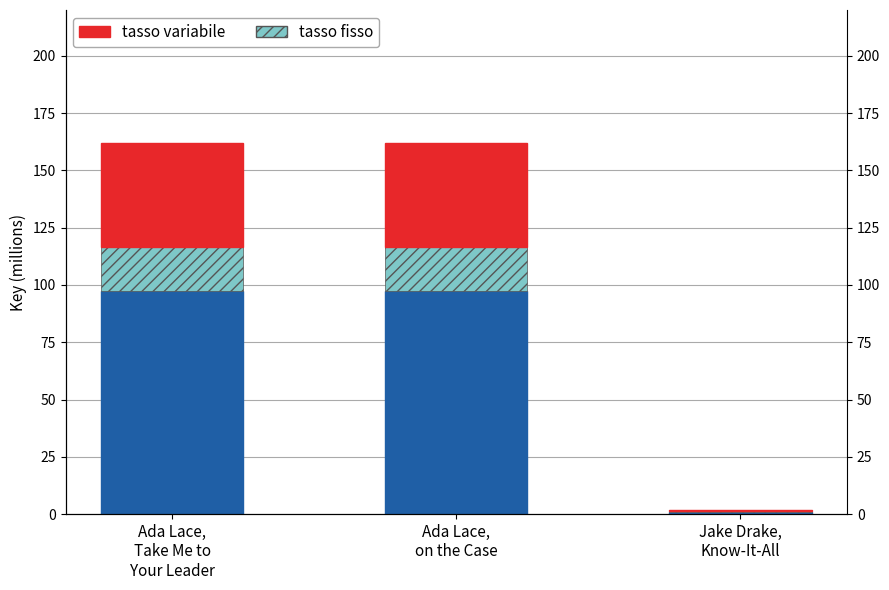

What is the minimum value shown in the chart?

503910.1